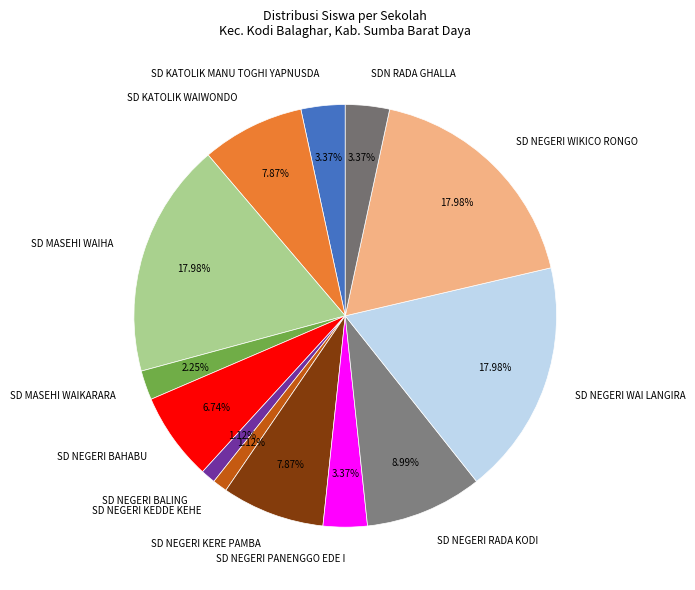

Is there a majority slice in this chart?

No